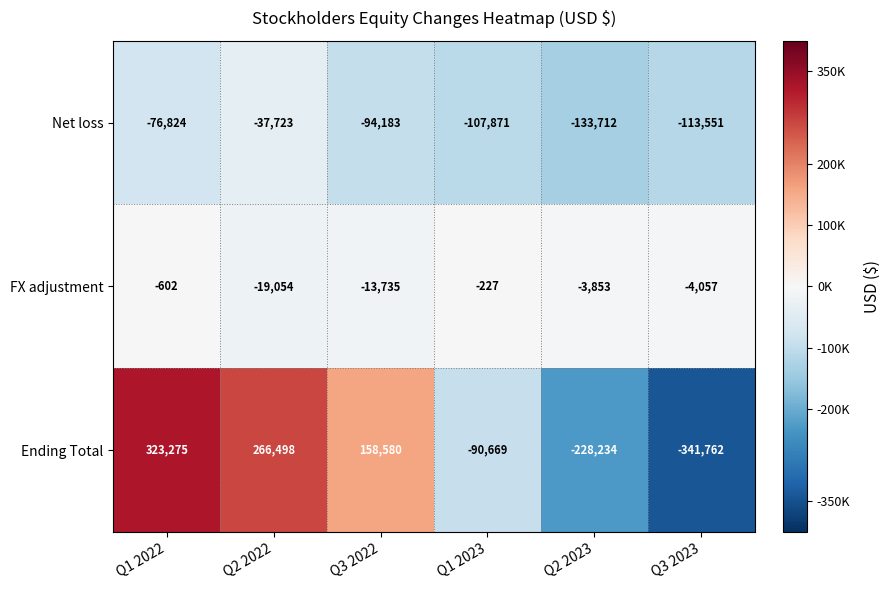

What is the total value across all series at Q3 2022?

50662